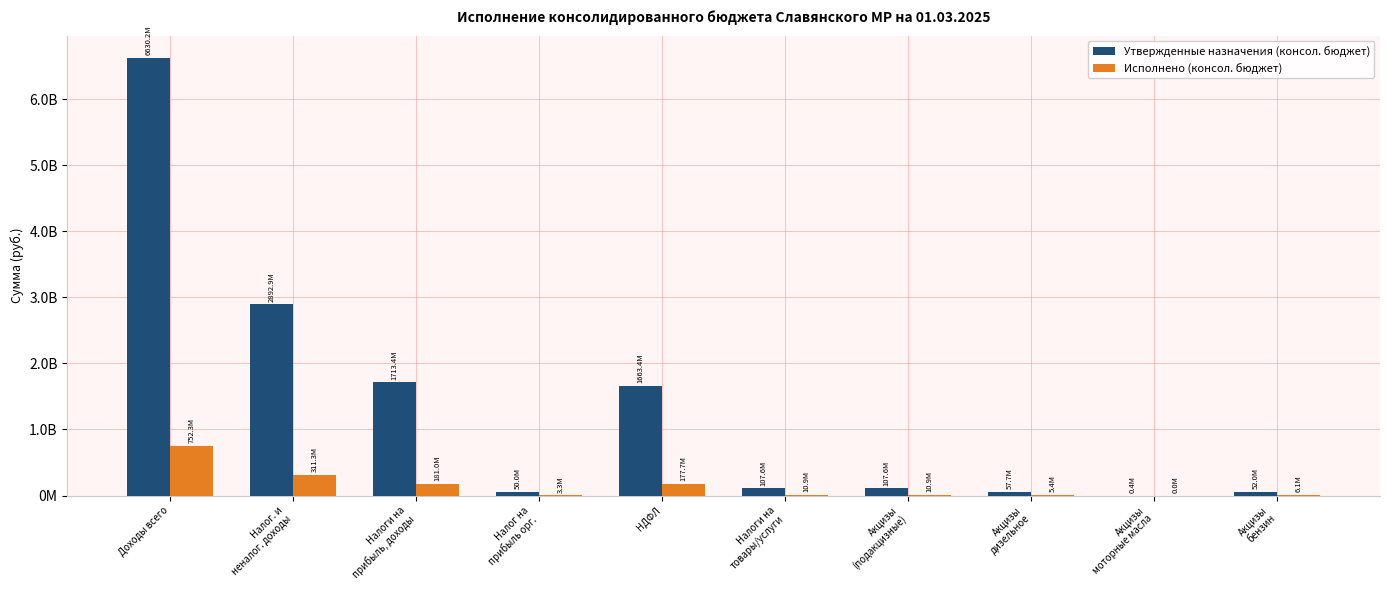

What are all the series names shown in the legend?

Утвержденные назначения (консол. бюджет), Исполнено (консол. бюджет)